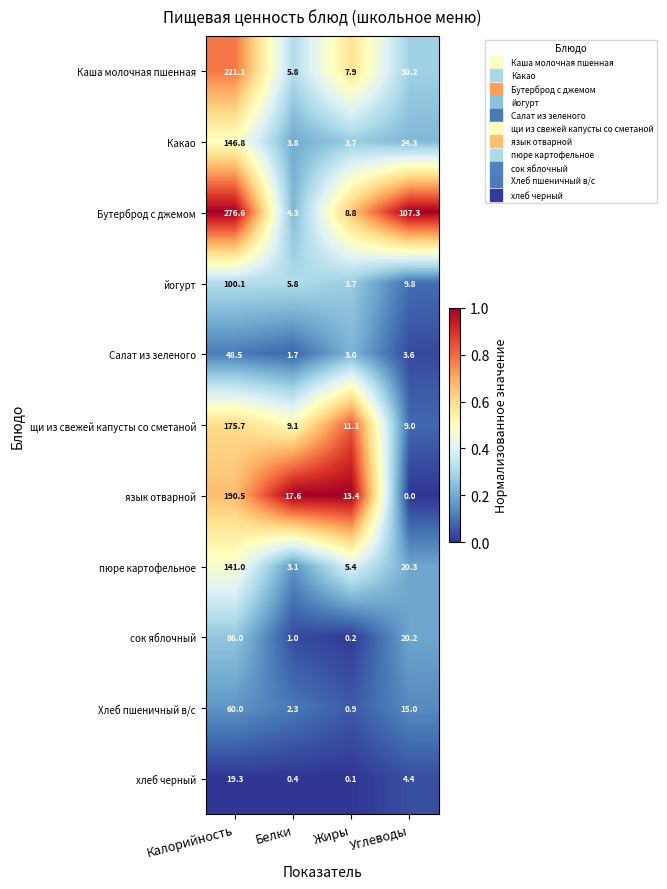

At which label is пюре картофельное closest to 72?

Углеводы